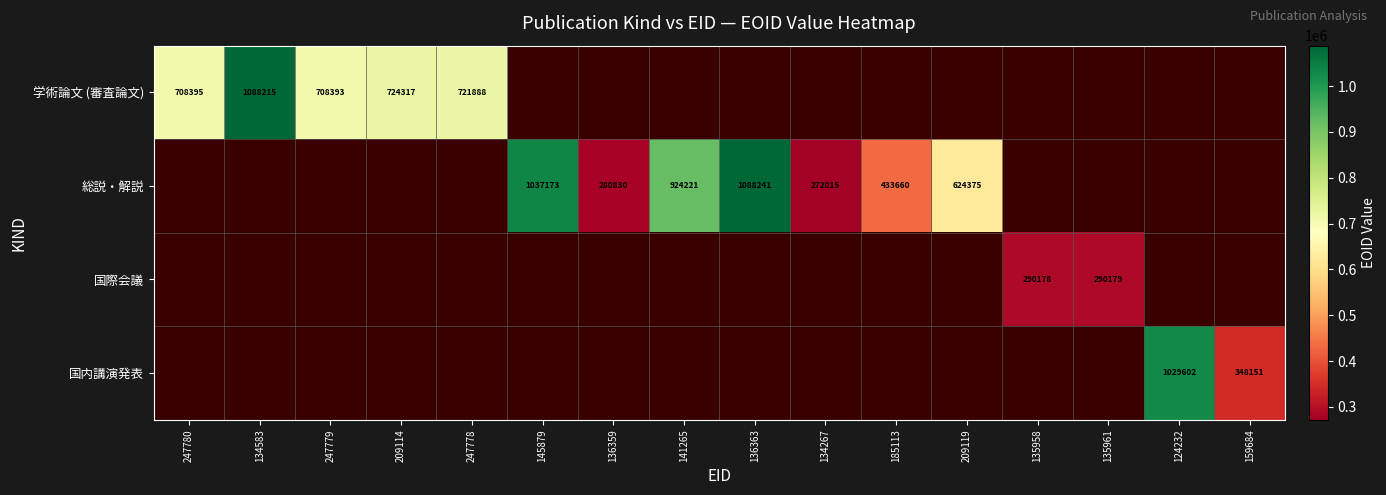

What is the greatest value displayed?

1088241.0